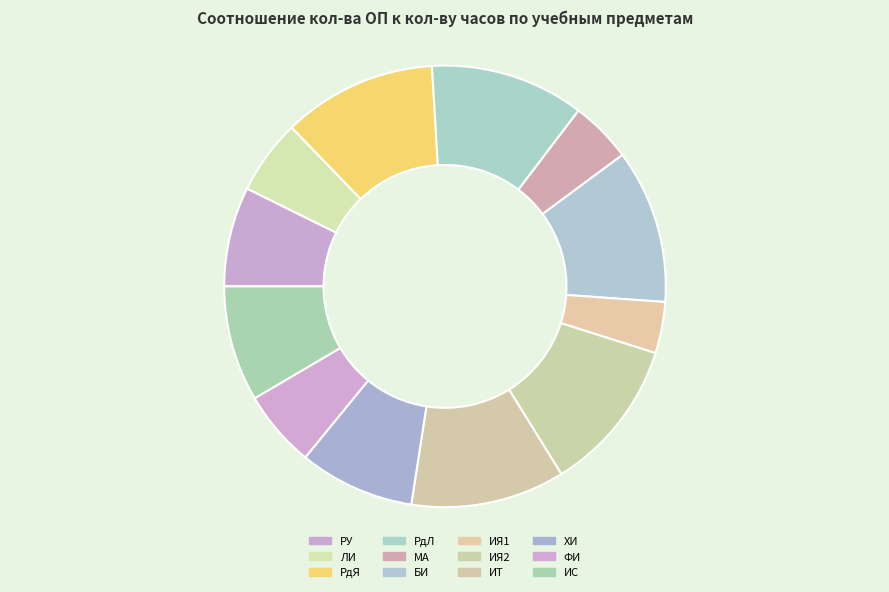

Approximately how many times larger is the value at ФИ compared to МА?

1.2